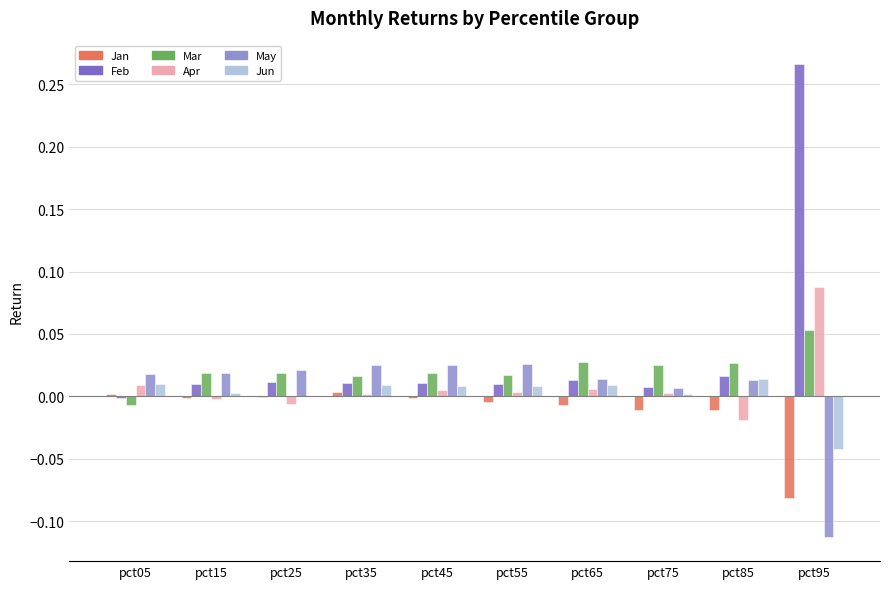

Which category has the highest value across all series?

pct95